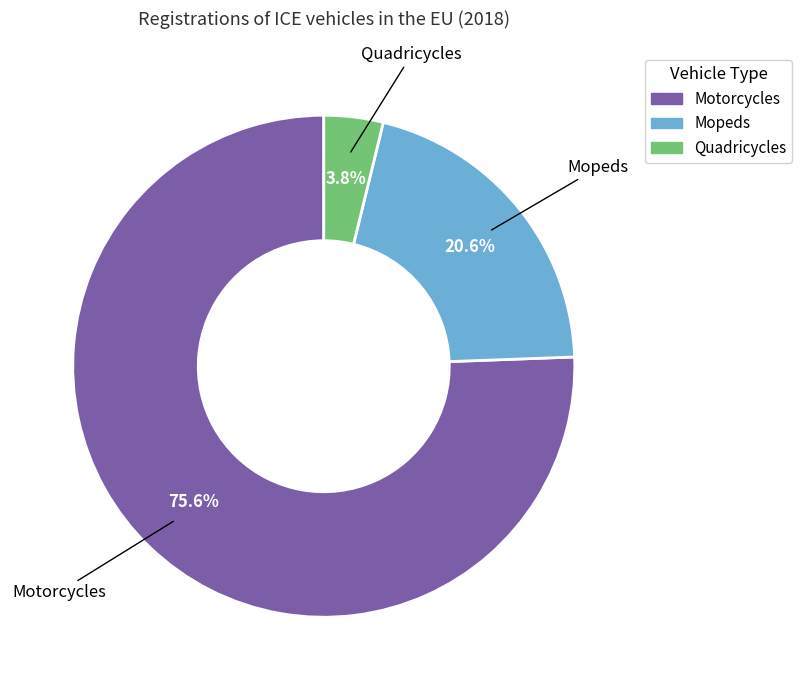

How many slices are in this pie chart?

3